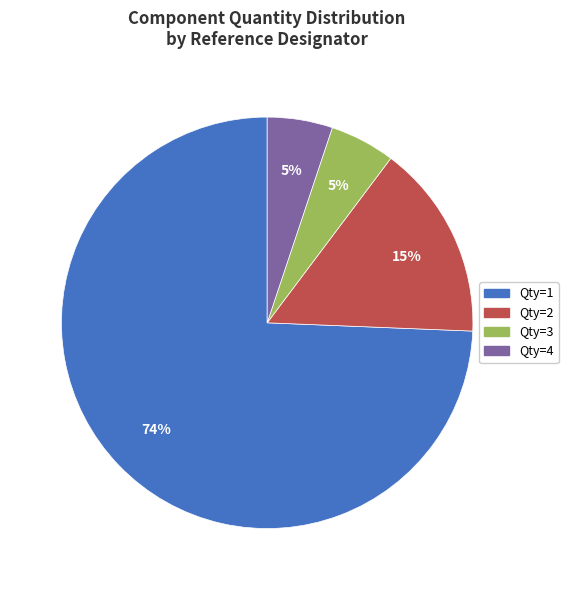

What is the largest slice in the pie chart?

Qty=1